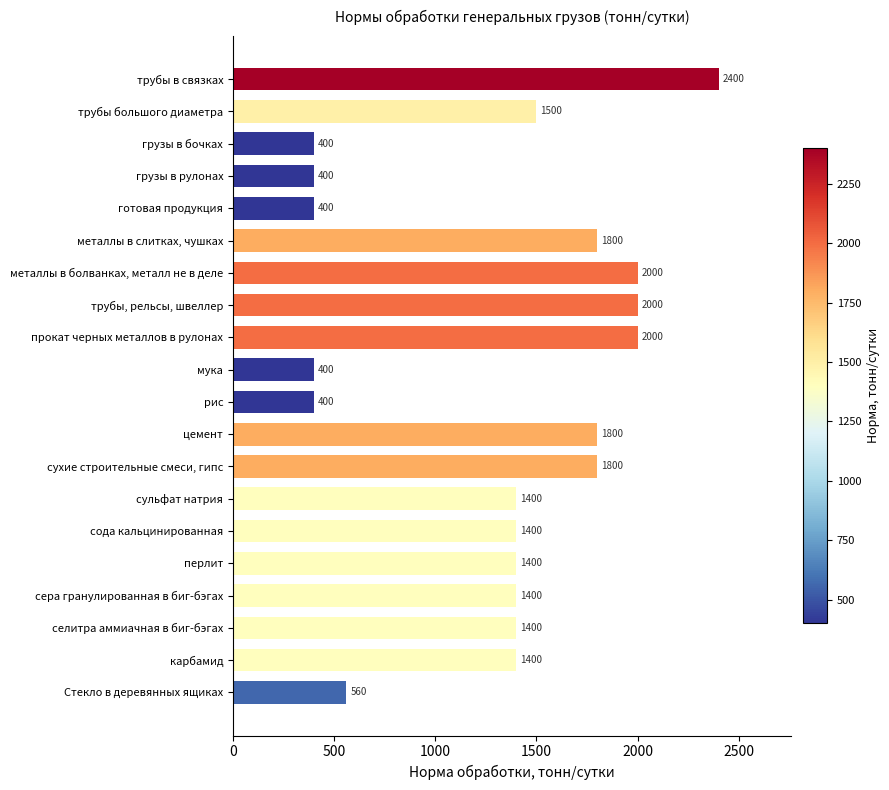

Between грузы в бочках and селитра аммиачная в биг-бэгах, which is larger?

селитра аммиачная в биг-бэгах